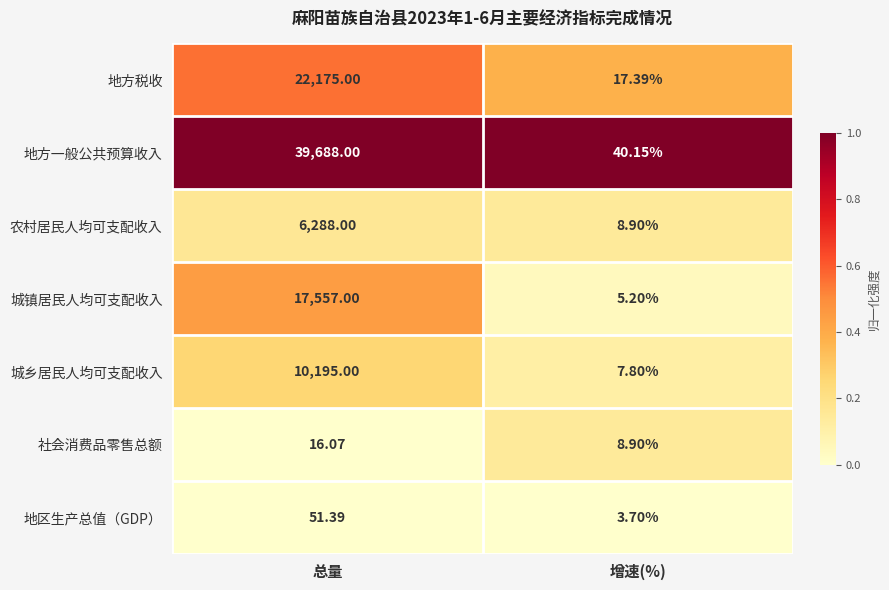

Which series has the largest total across all categories?

地方一般公共预算收入